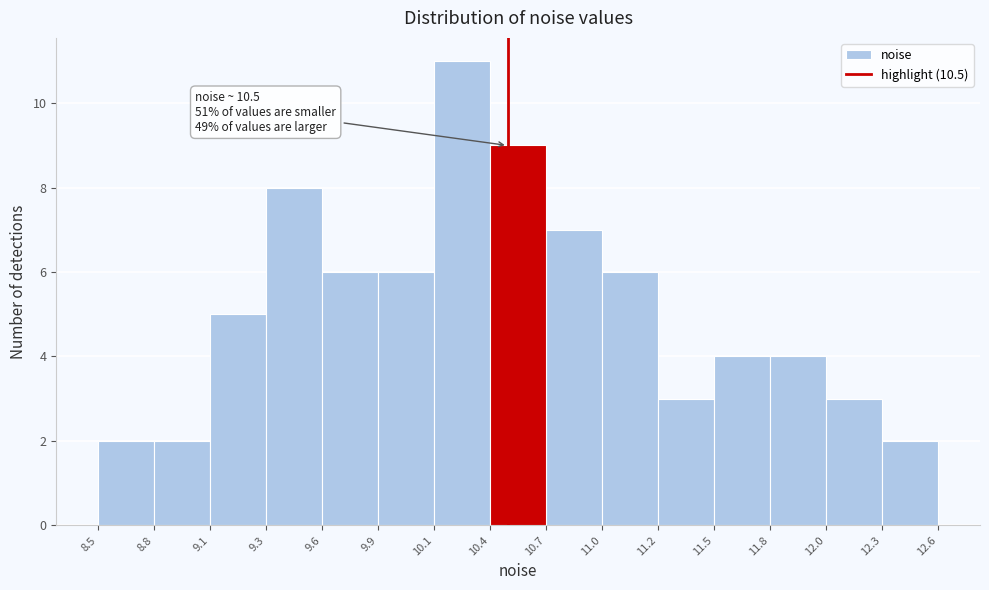

Reading left to right, what are all the values shown in this chart?

2	2	5	8	6	6	11	9	7	6	3	4	4	3	2